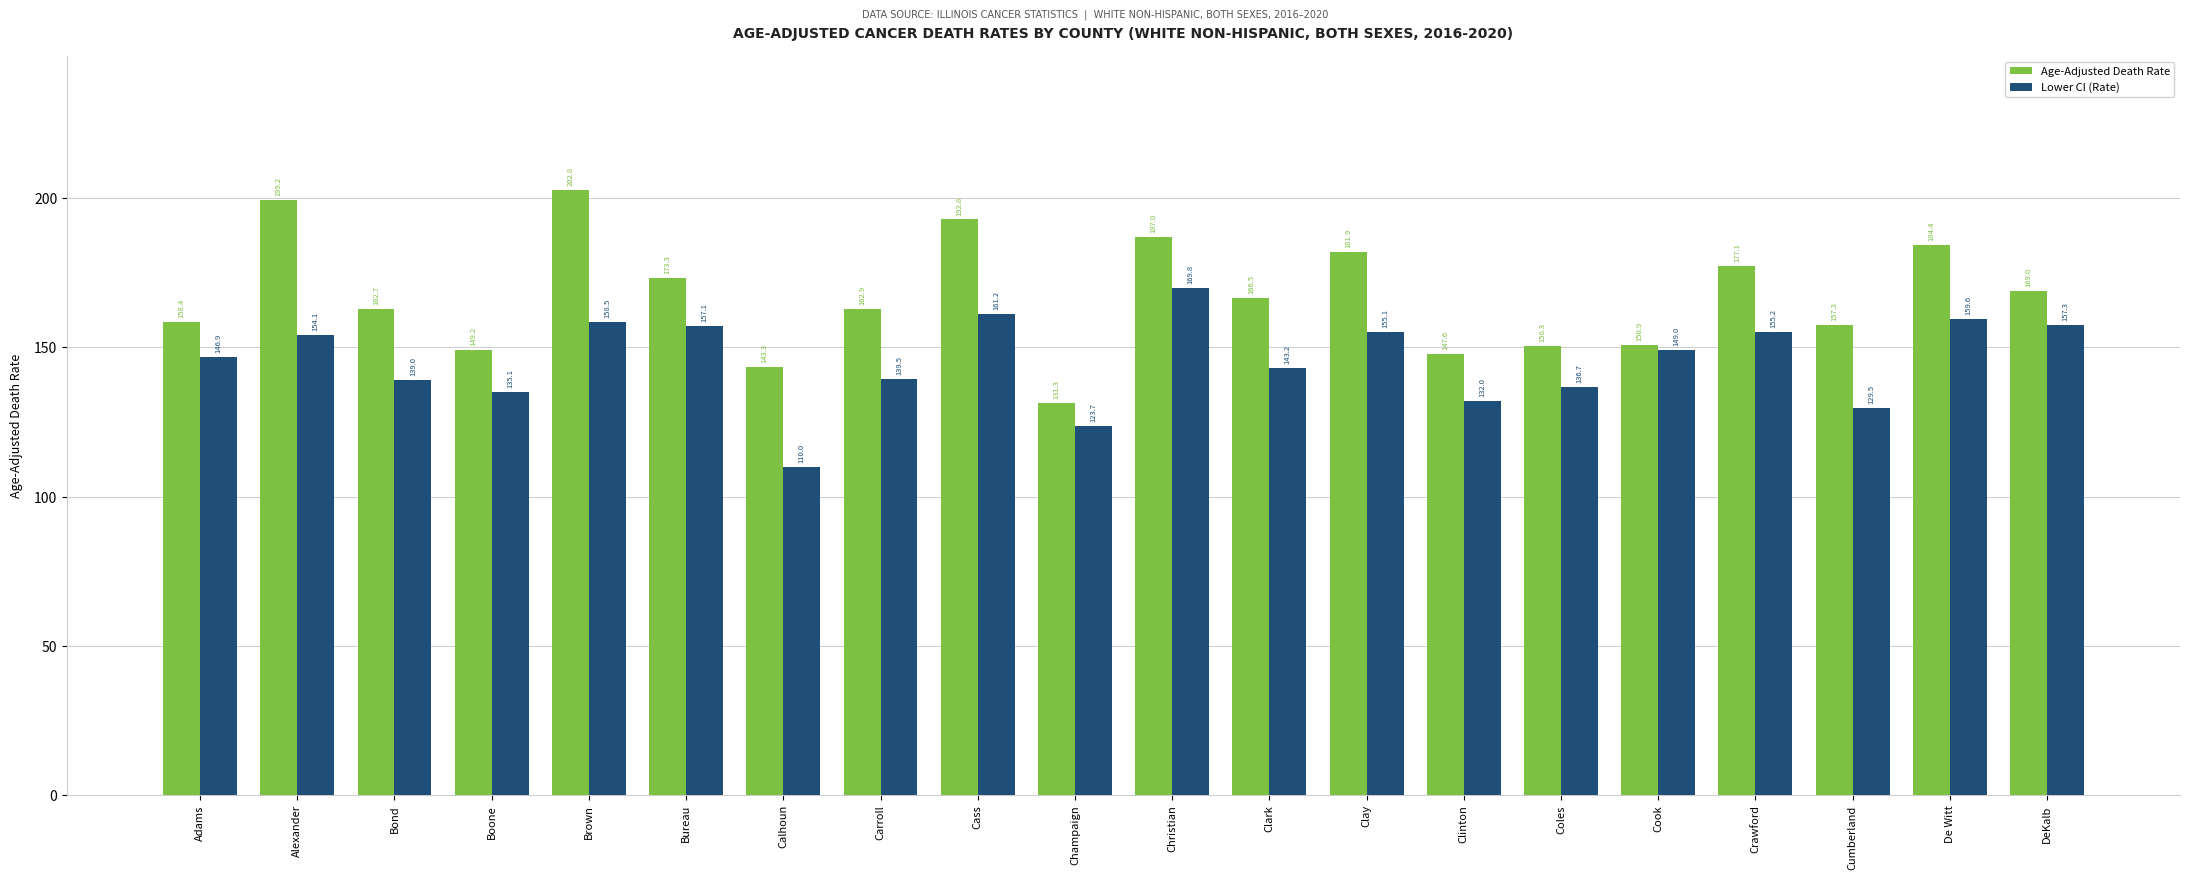

The Lower CI (Rate) series shows 62.2 at Coles. True or false?

False